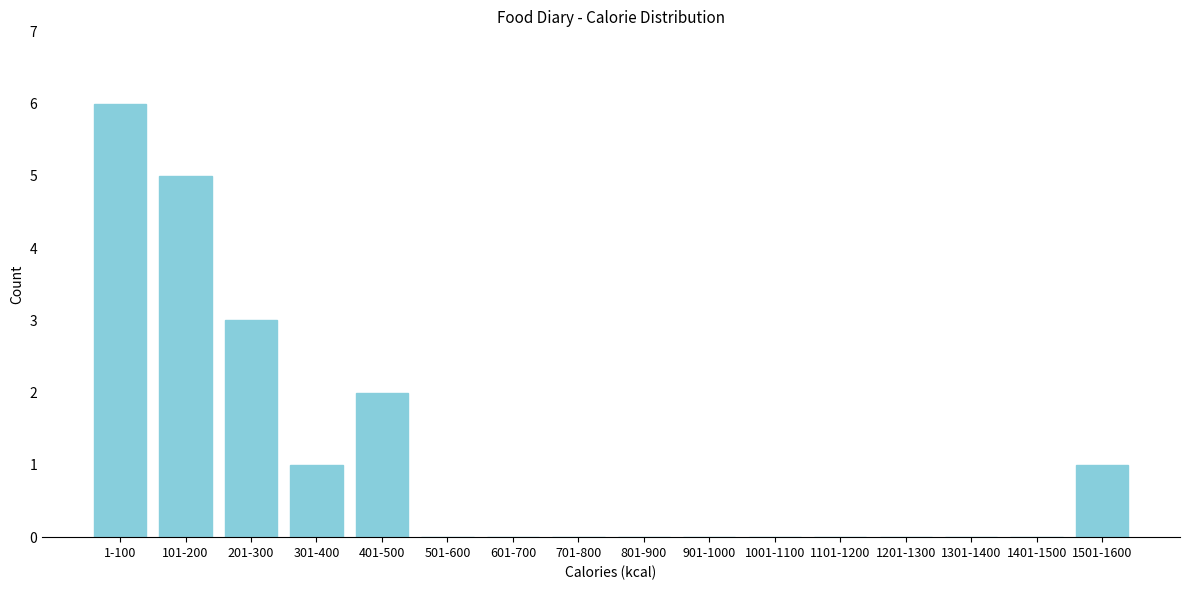

Reading left to right, transcribe all the data shown in this chart.

1-100=6	101-200=5	201-300=3	301-400=1	401-500=2	501-600=0	601-700=0	701-800=0	801-900=0	901-1000=0	1001-1100=0	1101-1200=0	1201-1300=0	1301-1400=0	1401-1500=0	1501-1600=1